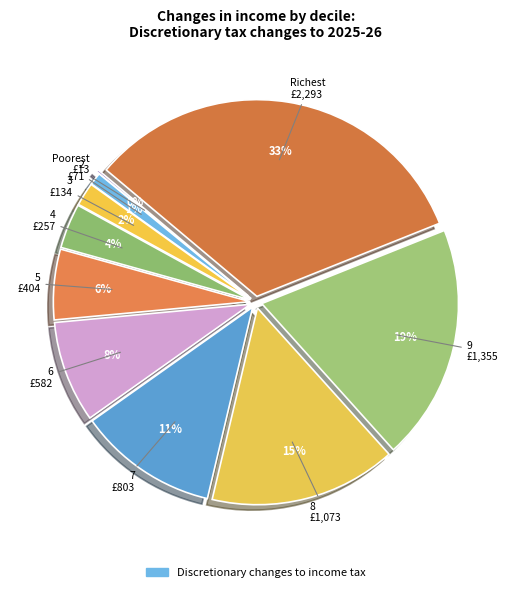

What is the largest slice in the pie chart?

Richest